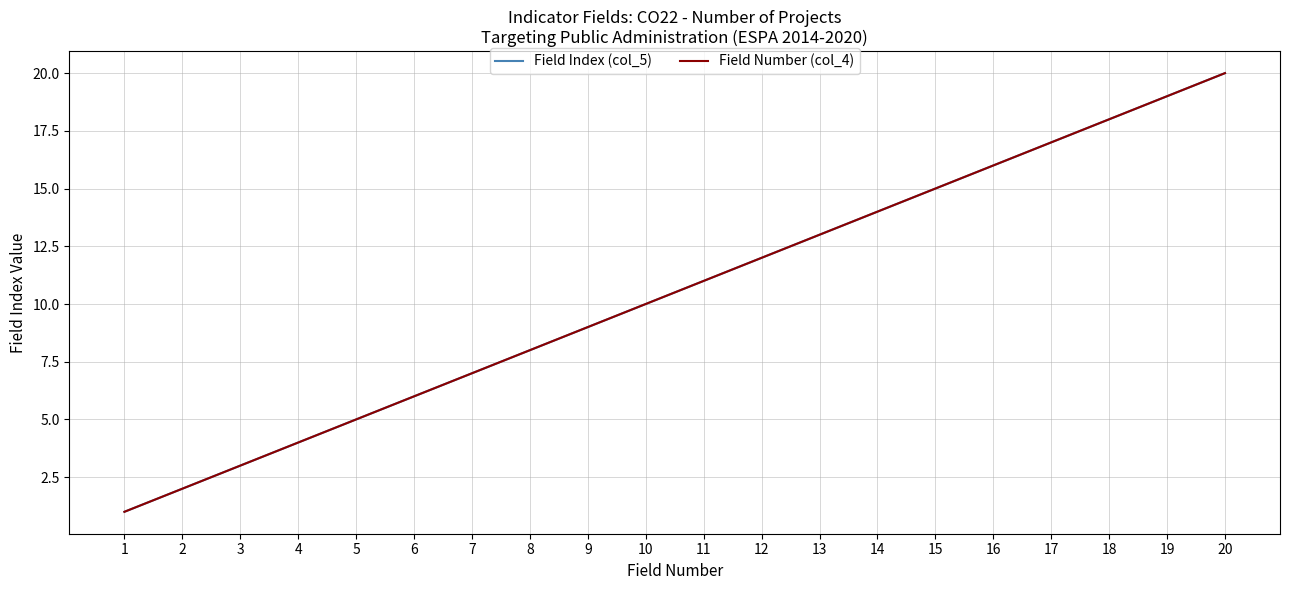

Does the chart display data point markers on the line(s)?

No